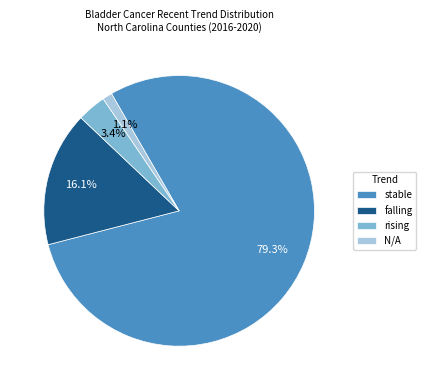

Approximately how many times larger is the value at N/A compared to falling?

0.1